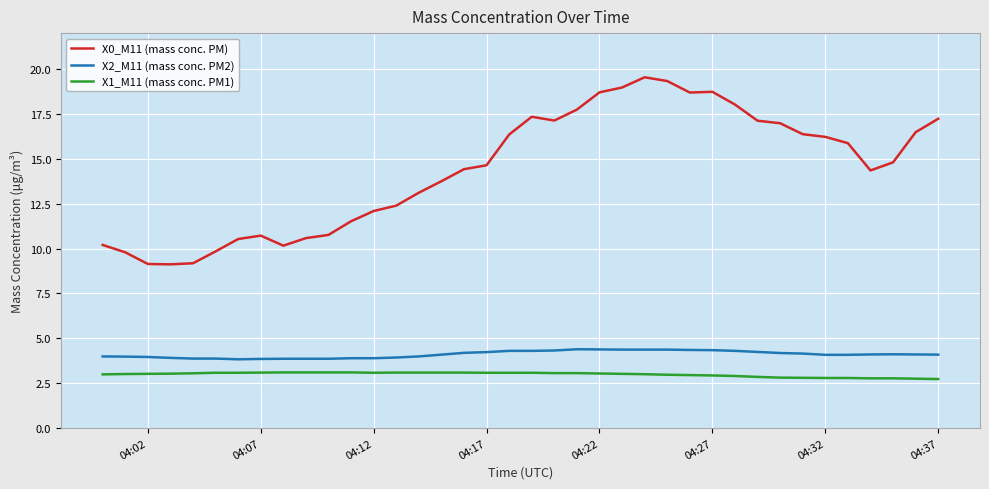

True or false: X0_M11 (mass conc. PM) and X1_M11 (mass conc. PM1) intersect in this chart.

False